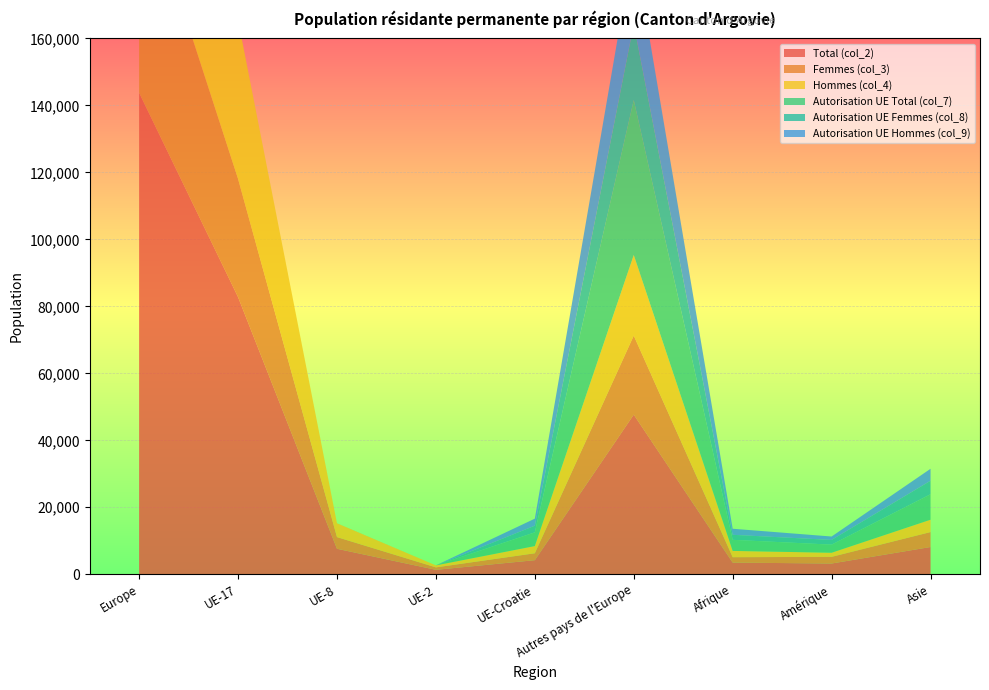

Reading right to left, extract all data points from this chart.

Total (col_2): Asie=8143	Amérique=3213	Afrique=3487	Autres pays de l'Europe=47664	UE-Croatie=4210	UE-2=1328	UE-8=7613	UE-17=82771	Europe=143769
Femmes (col_3): Asie=4461	Amérique=1993	Afrique=1614	Autres pays de l'Europe=23596	UE-Croatie=2061	UE-2=728	UE-8=3492	UE-17=35301	Europe=65261
Hommes (col_4): Asie=3682	Amérique=1220	Afrique=1873	Autres pays de l'Europe=24068	UE-Croatie=2149	UE-2=600	UE-8=4121	UE-17=47470	Europe=78508
Autorisation UE Total (col_7): Asie=7605	Amérique=2423	Afrique=3310	Autres pays de l'Europe=46259	UE-Croatie=4094	UE-2=0	UE-8=2	UE-17=1	Europe=50356
Autorisation UE Femmes (col_8): Asie=4038	Amérique=1404	Afrique=1502	Autres pays de l'Europe=22692	UE-Croatie=1990	UE-2=0	UE-8=1	UE-17=1	Europe=24684
Autorisation UE Hommes (col_9): Asie=3567	Amérique=1019	Afrique=1808	Autres pays de l'Europe=23567	UE-Croatie=2104	UE-2=0	UE-8=1	UE-17=0	Europe=25672